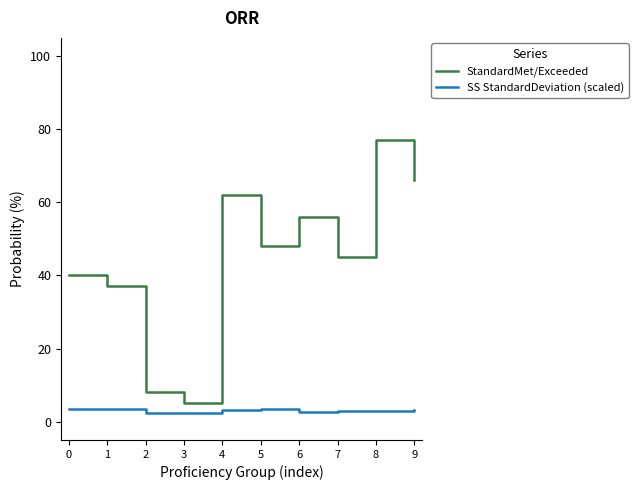

At which category is the sum across all series the highest?

8